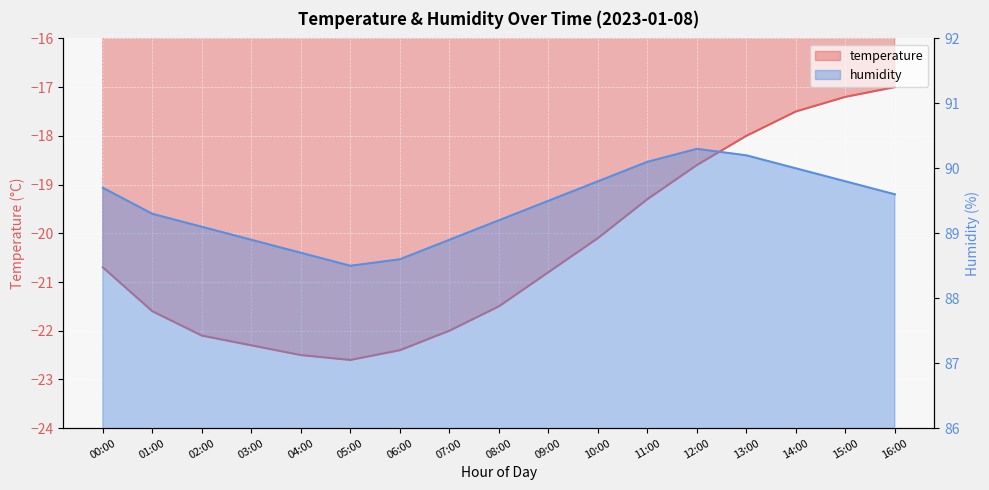

How many values in the humidity series exceed 89?

12